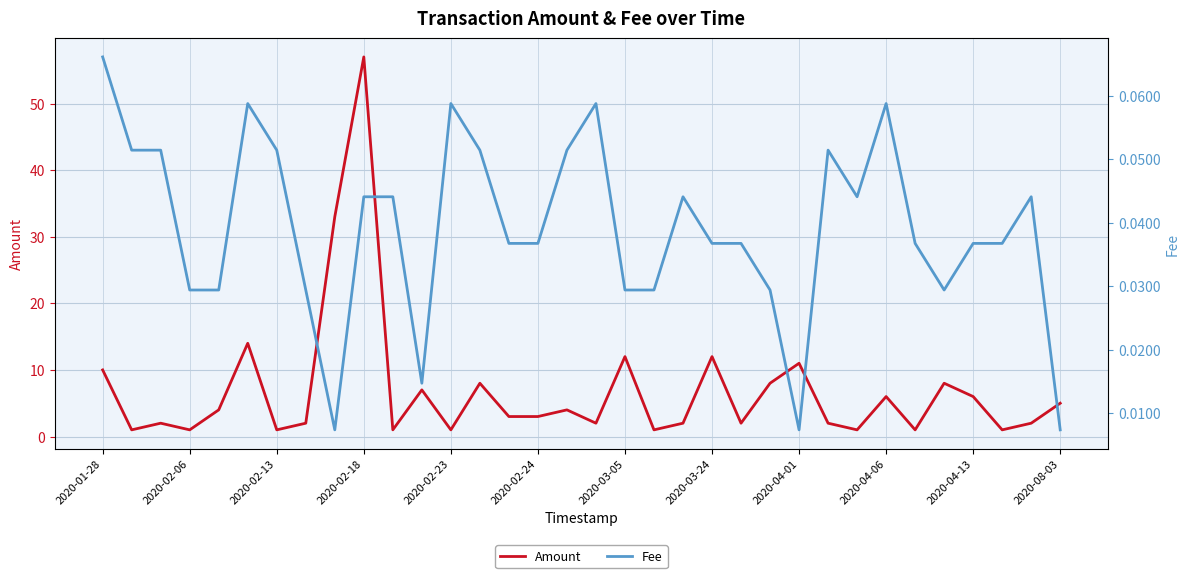

What is the difference between the maximum and second lowest values in the Amount series?

56